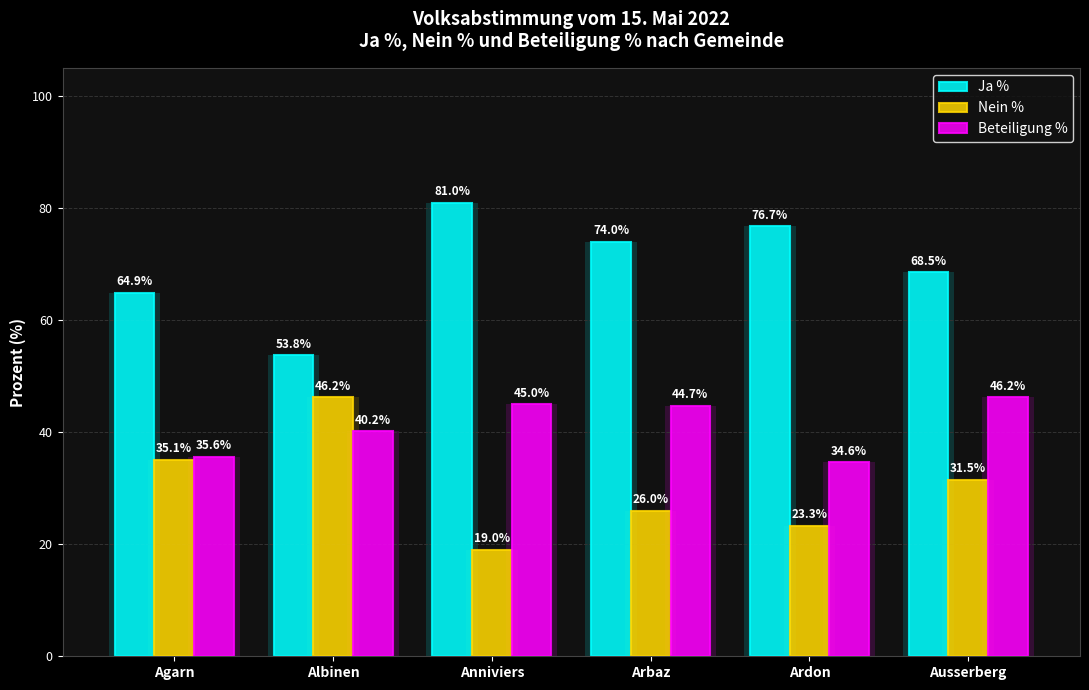

How many bars are there in each group?

3